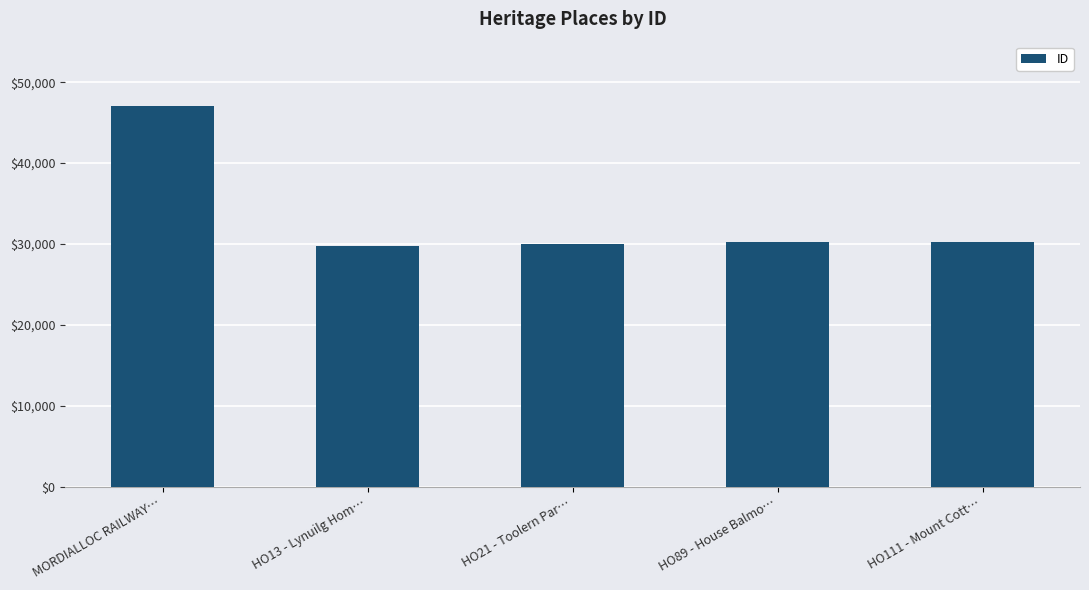

What is the sum of the values at HO21 - Toolern Par… and HO89 - House Balmo…?

60168